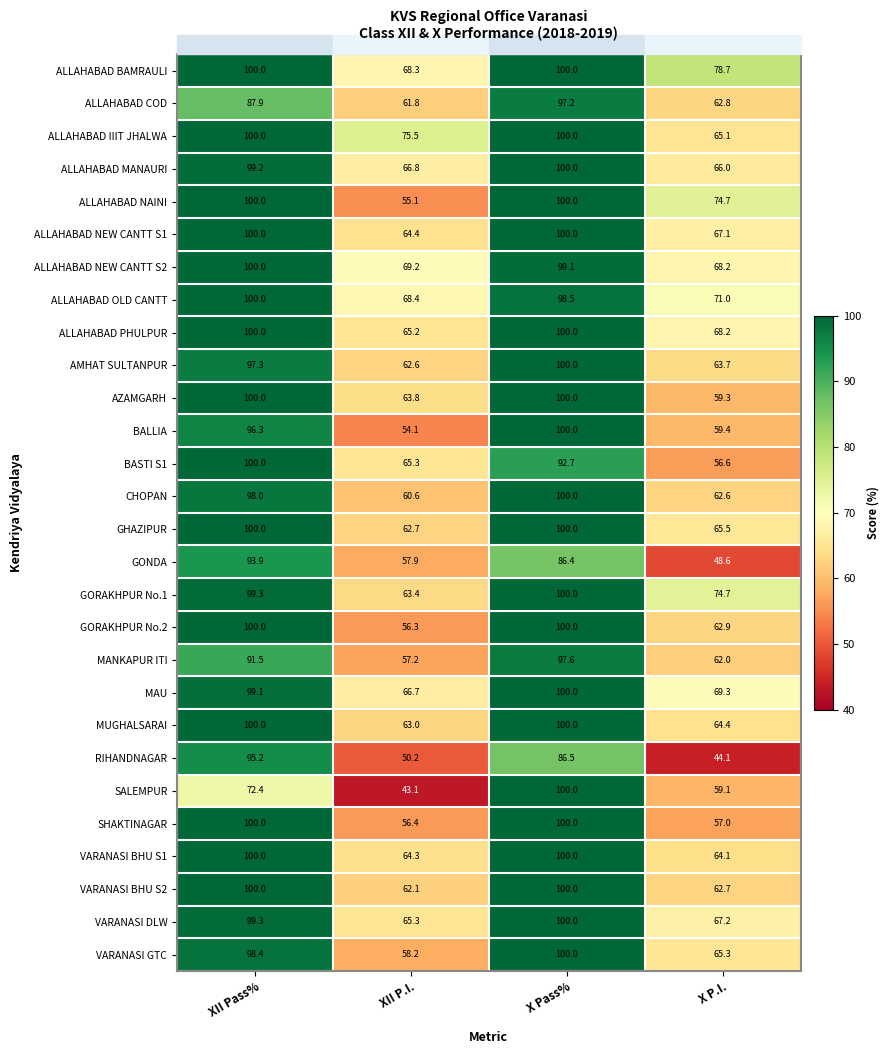

What is the spread (max minus min) of values at X Pass%?

13.6